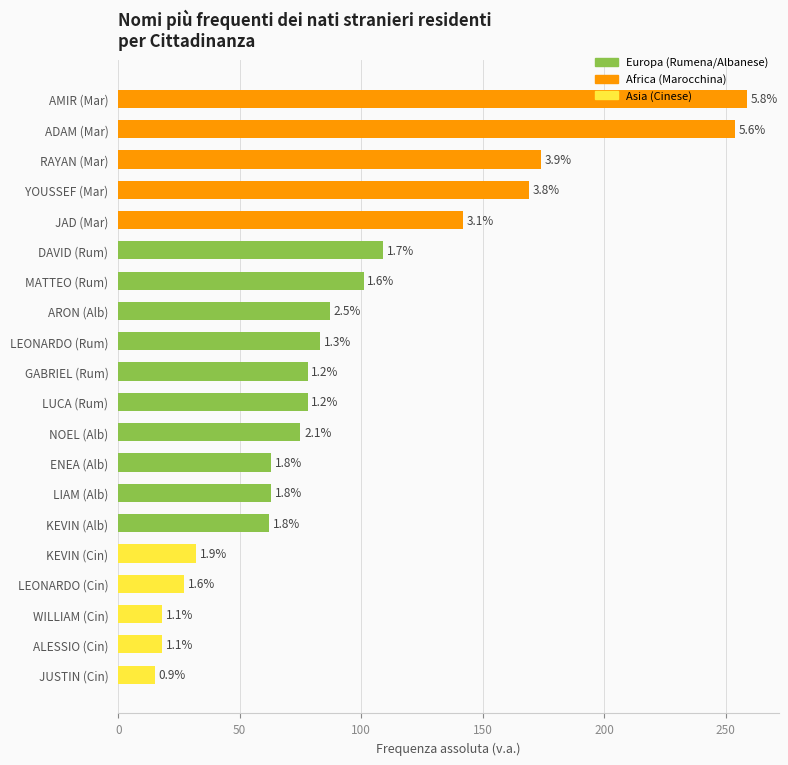

Does the chart contain any negative values?

No